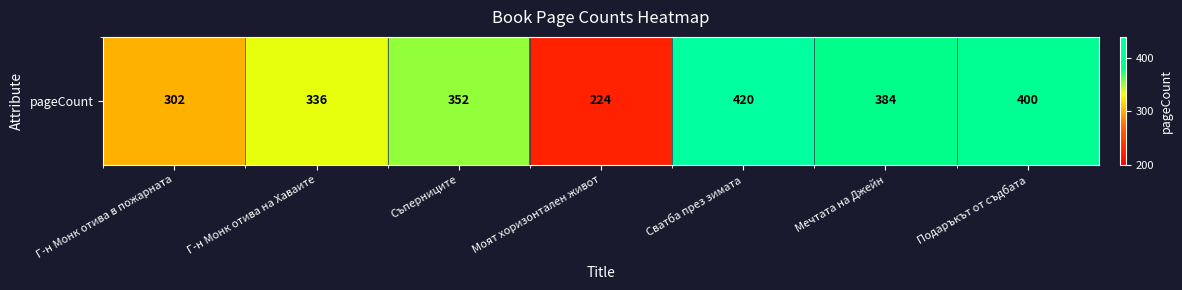

The value at Съперниците is 352. True or false?

True